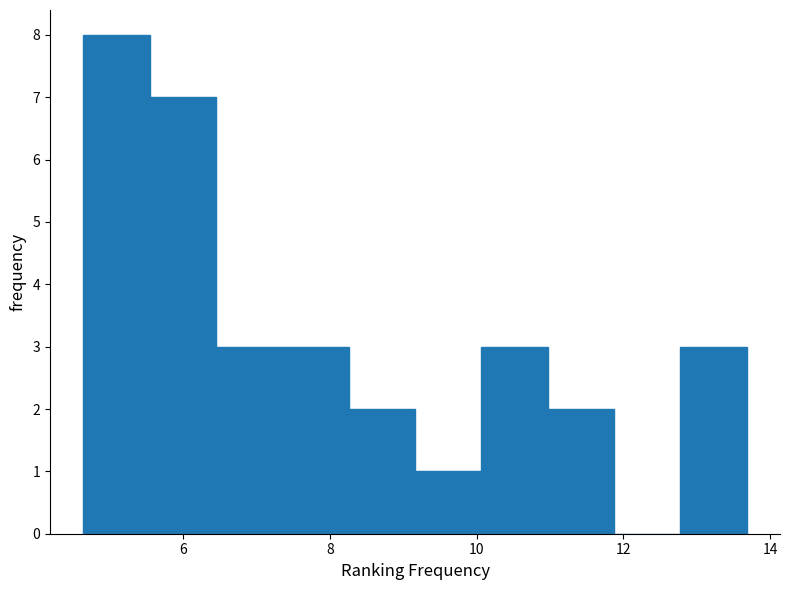

What is the height of the bar covering 6.4 to 7.4 on the x-axis? Neither the bar edges nor the heights are printed on the chart, so give them approximately, as read against the axes.

3